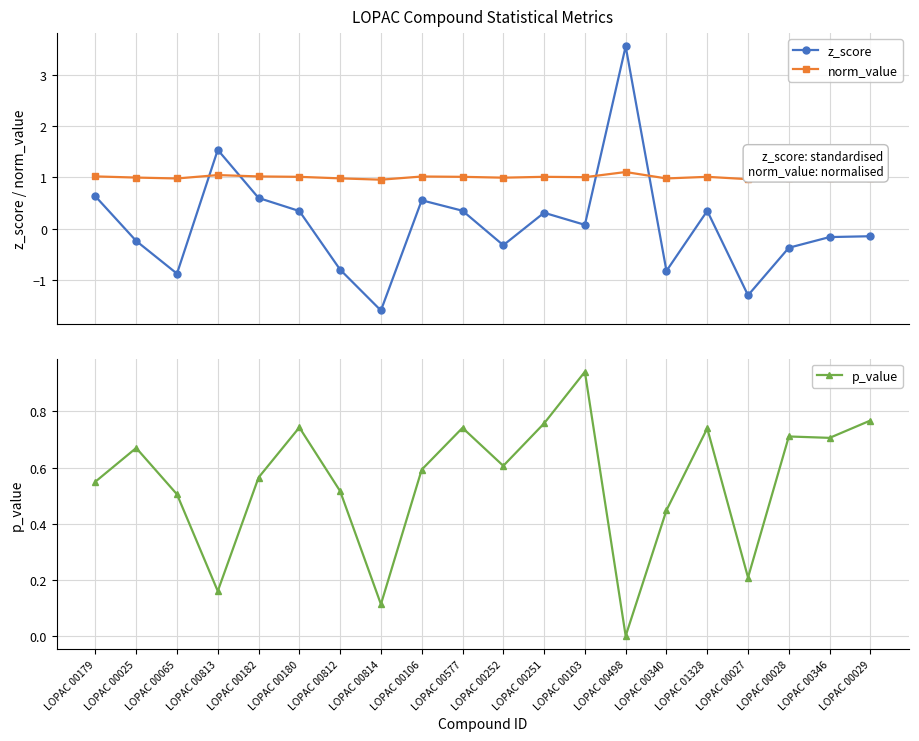

How many interior local peaks does the z_score series have?

5